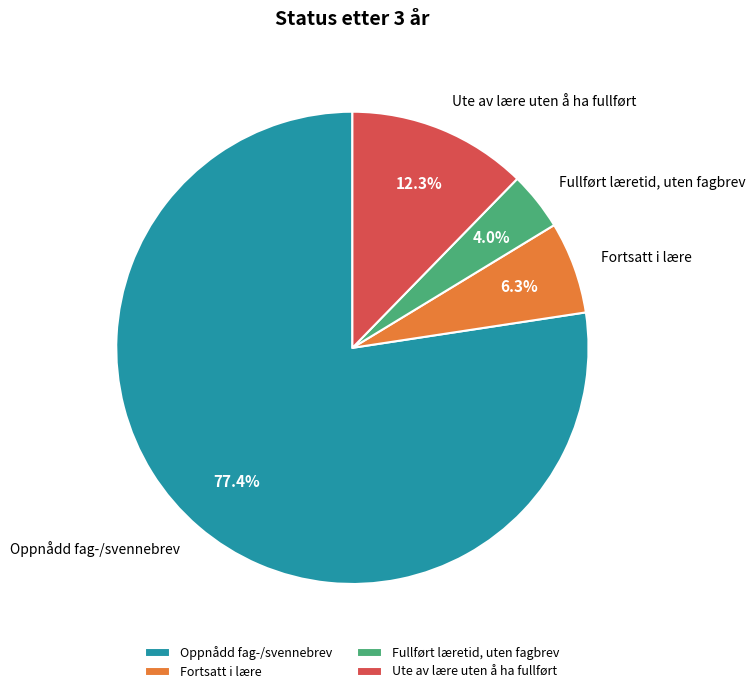

To the nearest percent, what is the average slice percentage?

25%